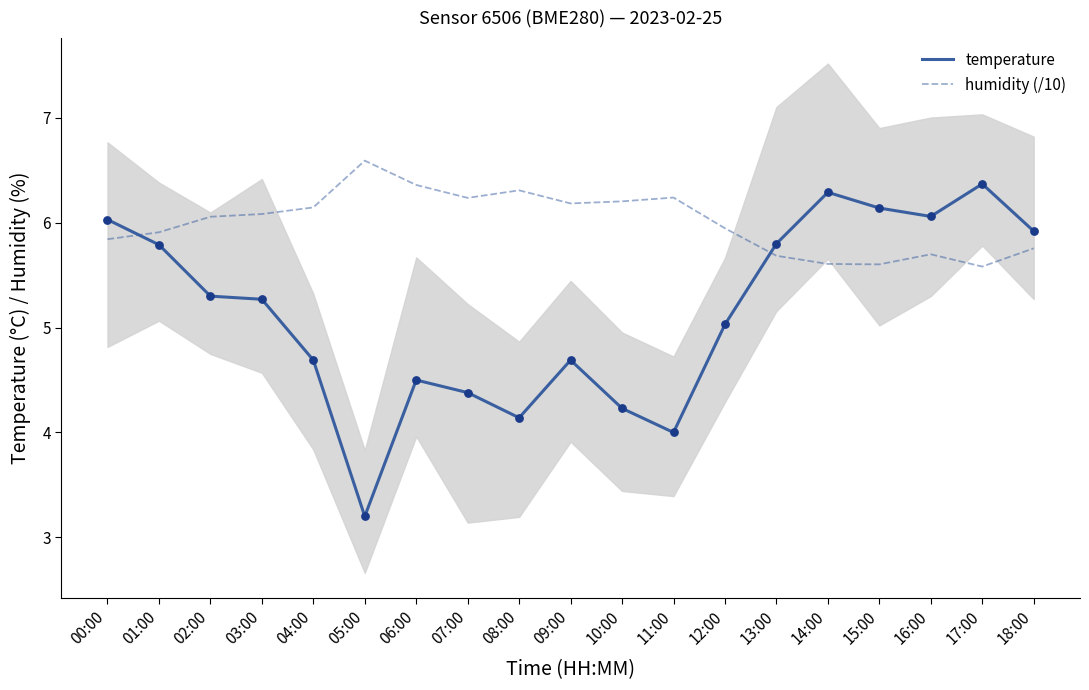

Which series contains the lowest Y value?

temperature